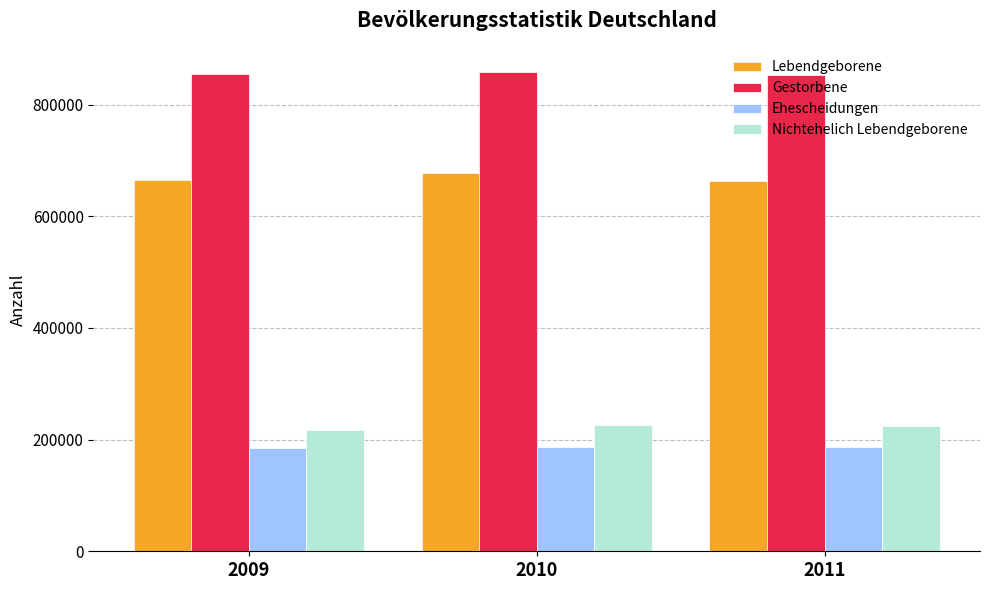

How many data points in Ehescheidungen are less than 187027?

1